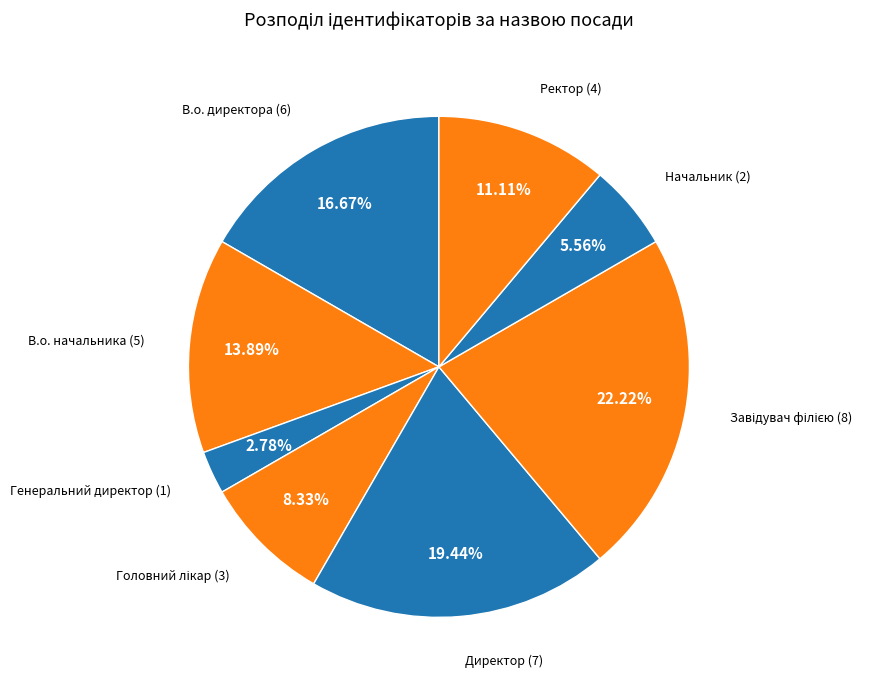

How many slices are in this pie chart?

8